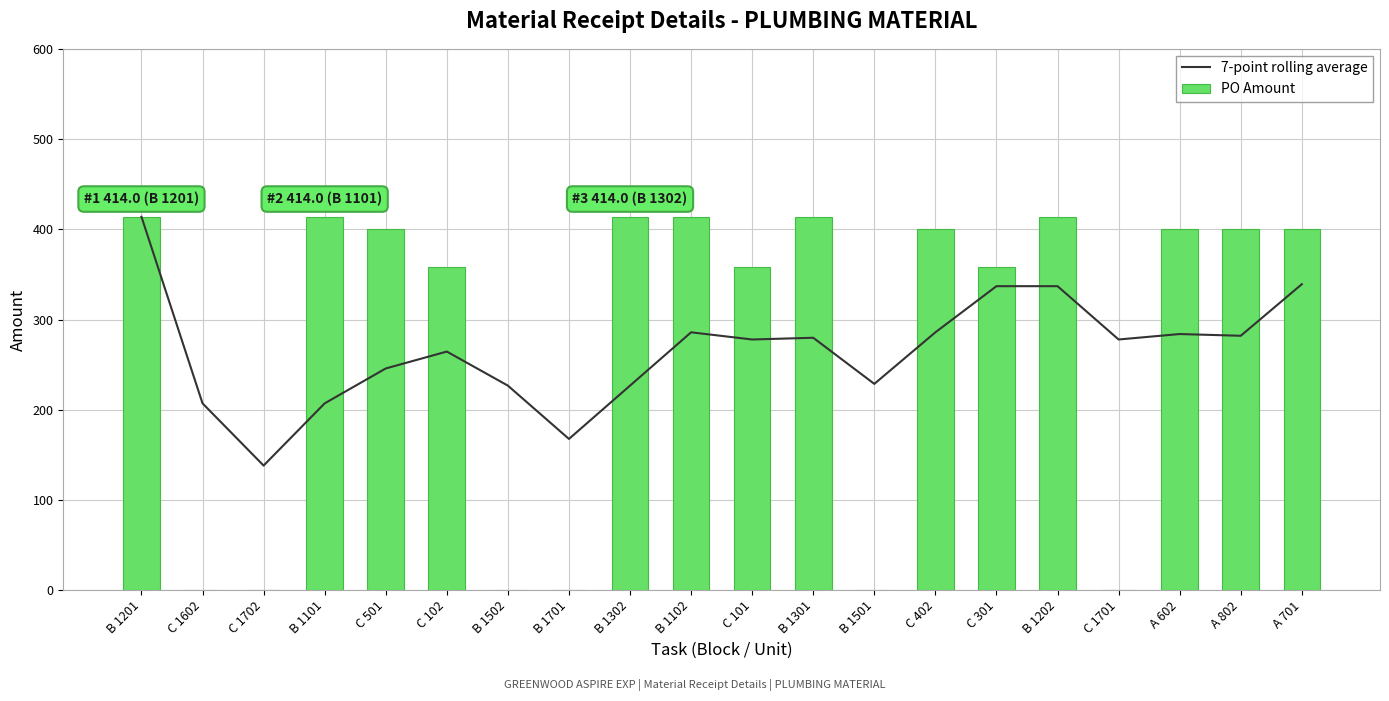

Which category has the highest value across all series?

B 1201